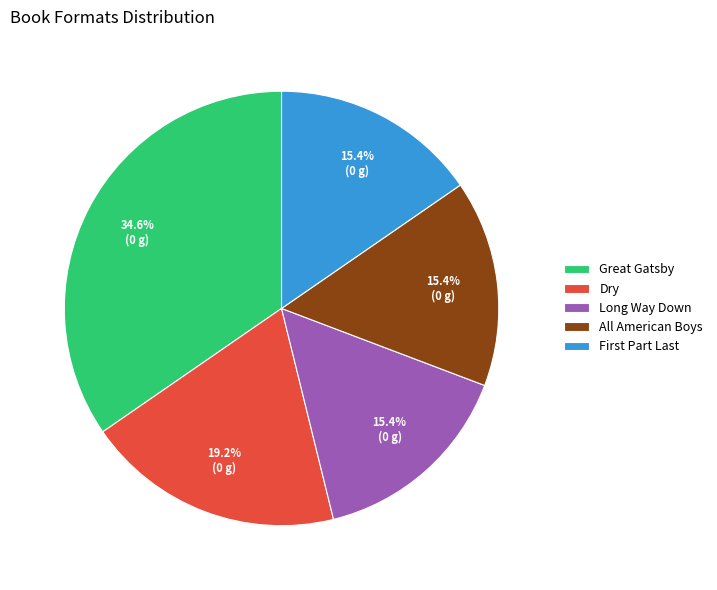

Does All American Boys account for over 50% of the chart?

No